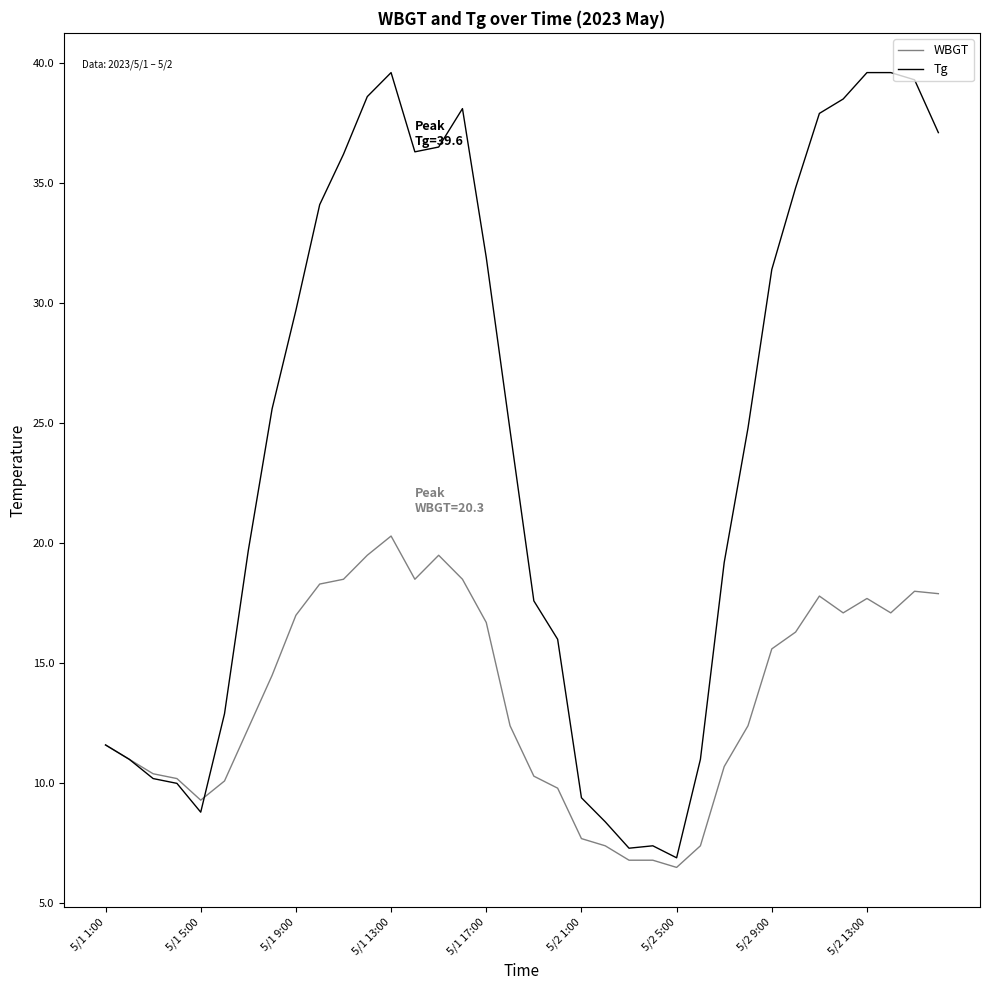

Is this an area chart (filled region under the line)?

No